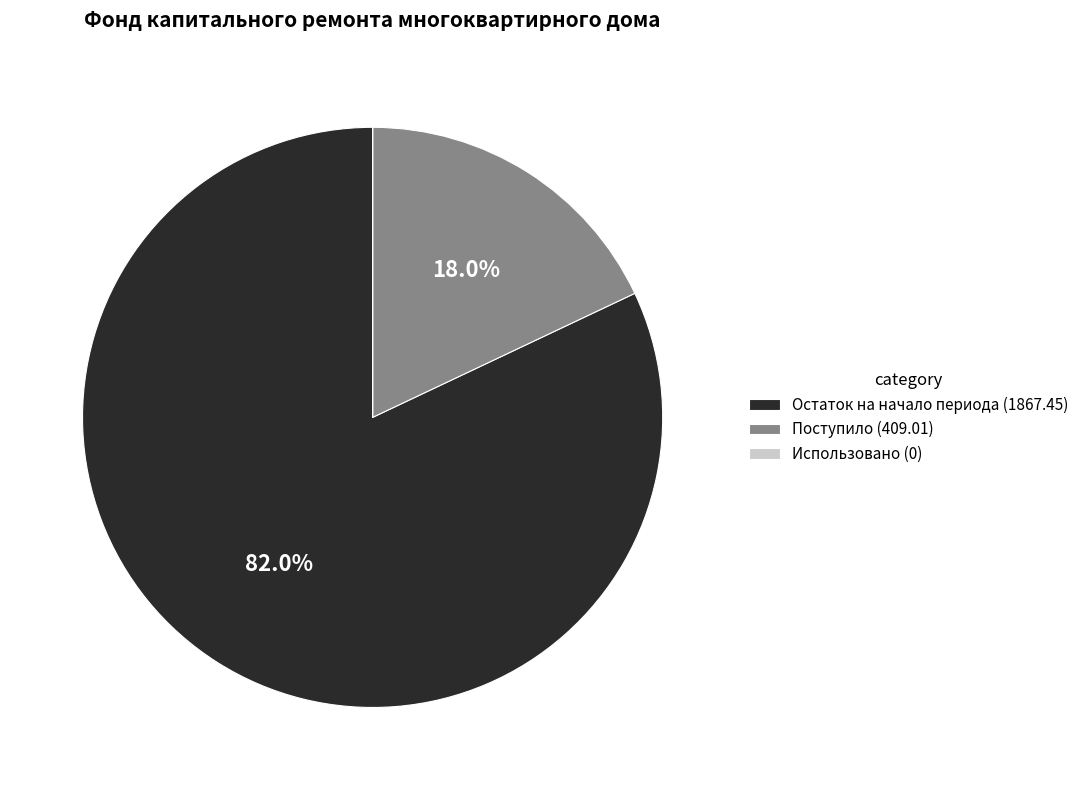

To the nearest percent, what is the average slice percentage?

33%